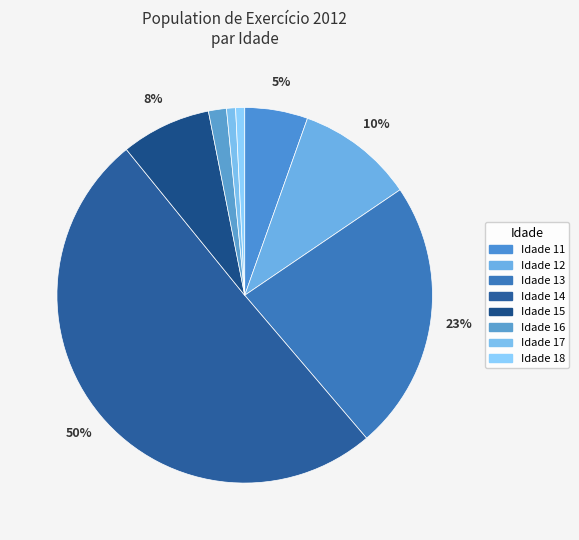

Rank the categories by value from highest to lowest.

14, 13, 12, 15, 11, 16, 17, 18